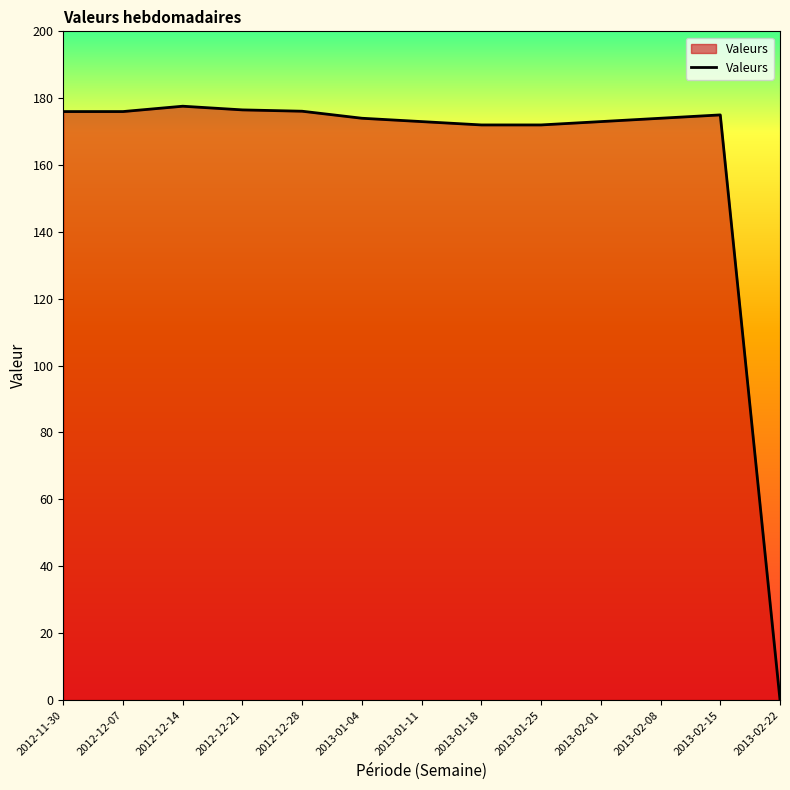

Which label corresponds to the smallest value in the chart?

2013-02-22